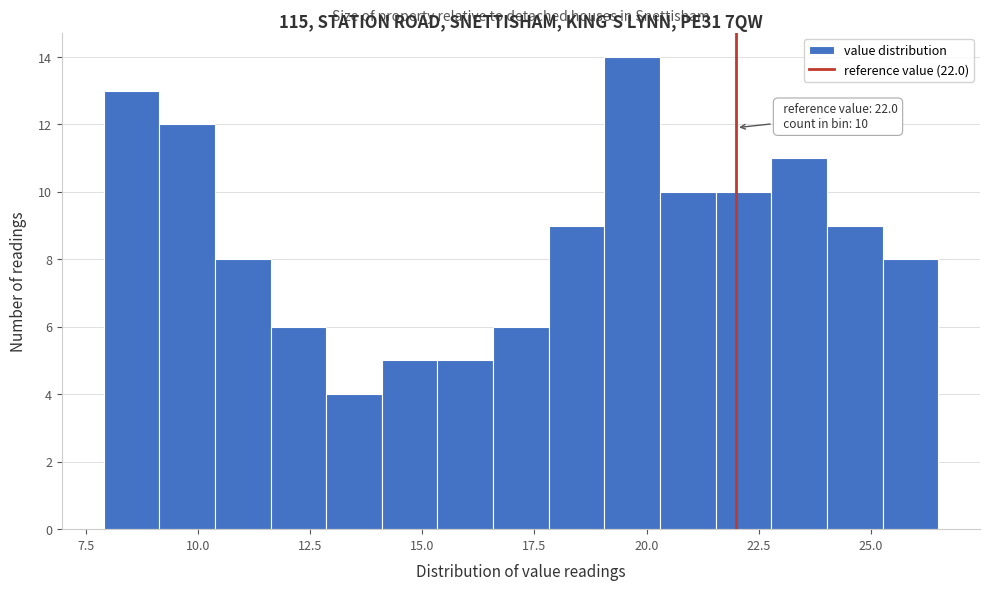

Around what value on the x-axis is the tallest bar? Give the approximate position of its centre, as read against the axis.

19.5